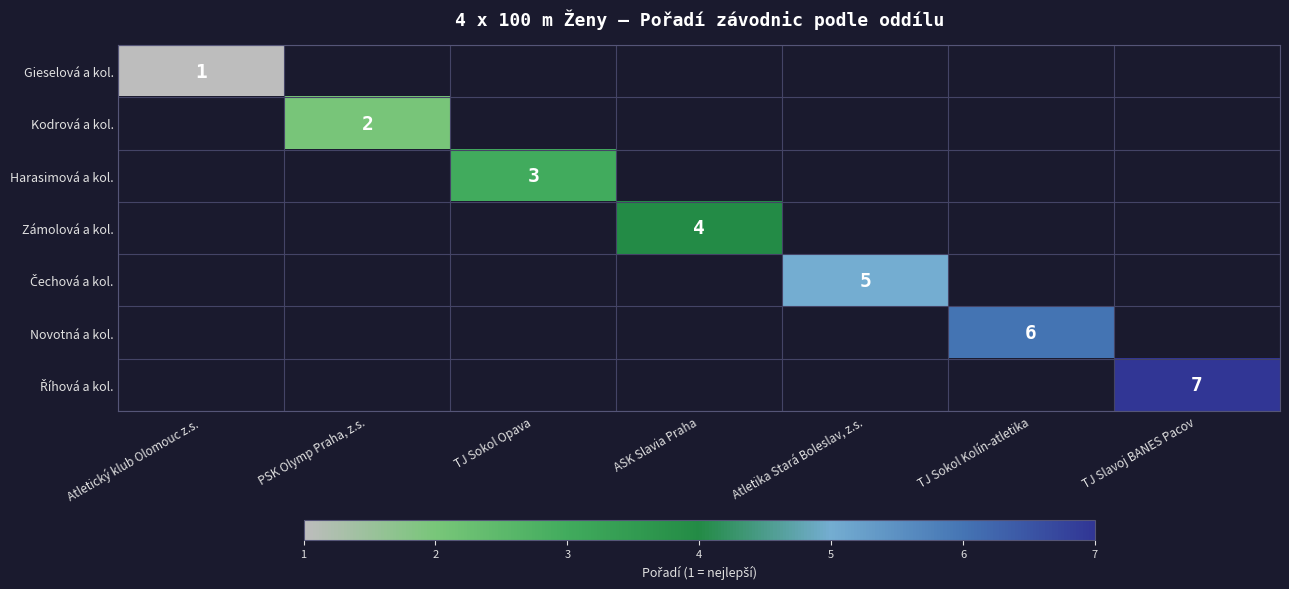

True or false: Gieselová a kol. has a value of 1 at Atletický klub Olomouc z.s..

True